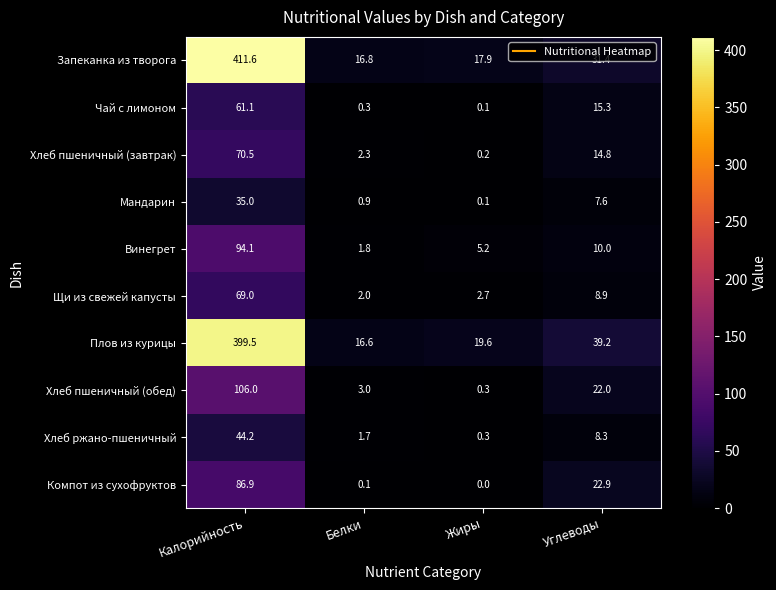

What is the difference between the Хлеб ржано-пшеничный values at Калорийность and Белки?

42.5